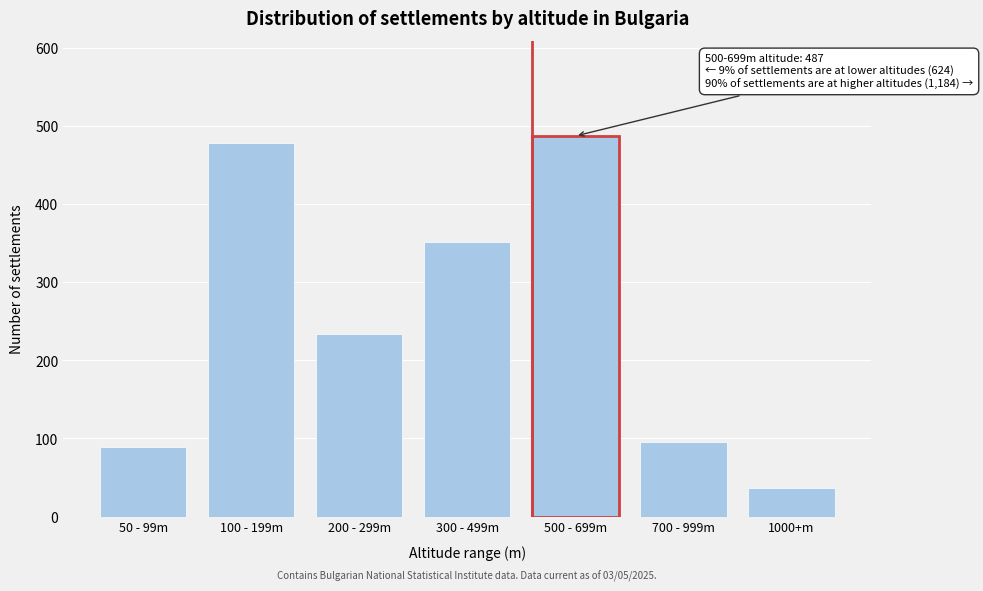

Reading right to left, what are all the values shown in this chart?

1000+m=37	700 - 999m=95	500 - 699m=487	300 - 499m=352	200 - 299m=234	100 - 199m=478	50 - 99m=89